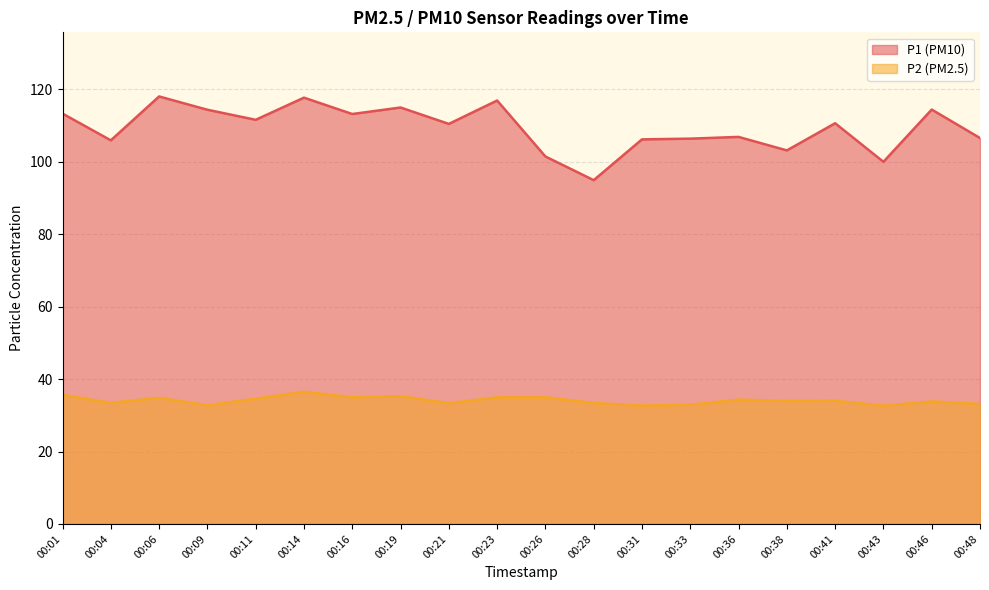

The value of P2 at 00:43 is 14.1. True or false?

False